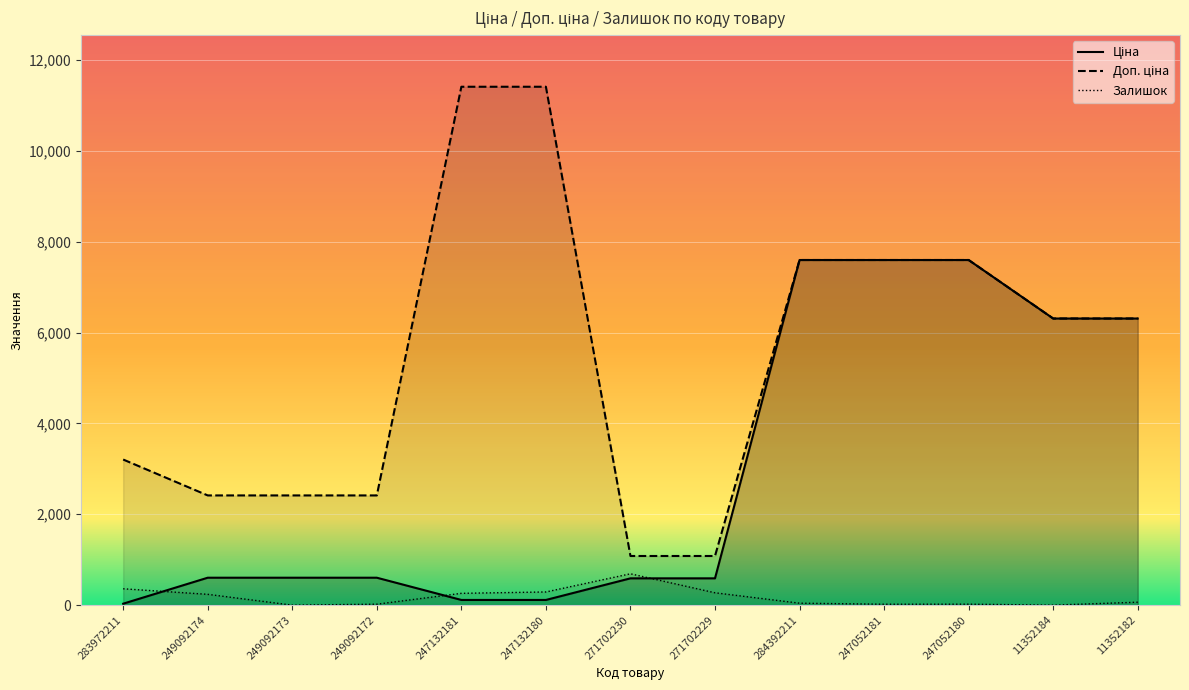

What is the value of the Доп. ціна point at the 13th from the left?

6308.8